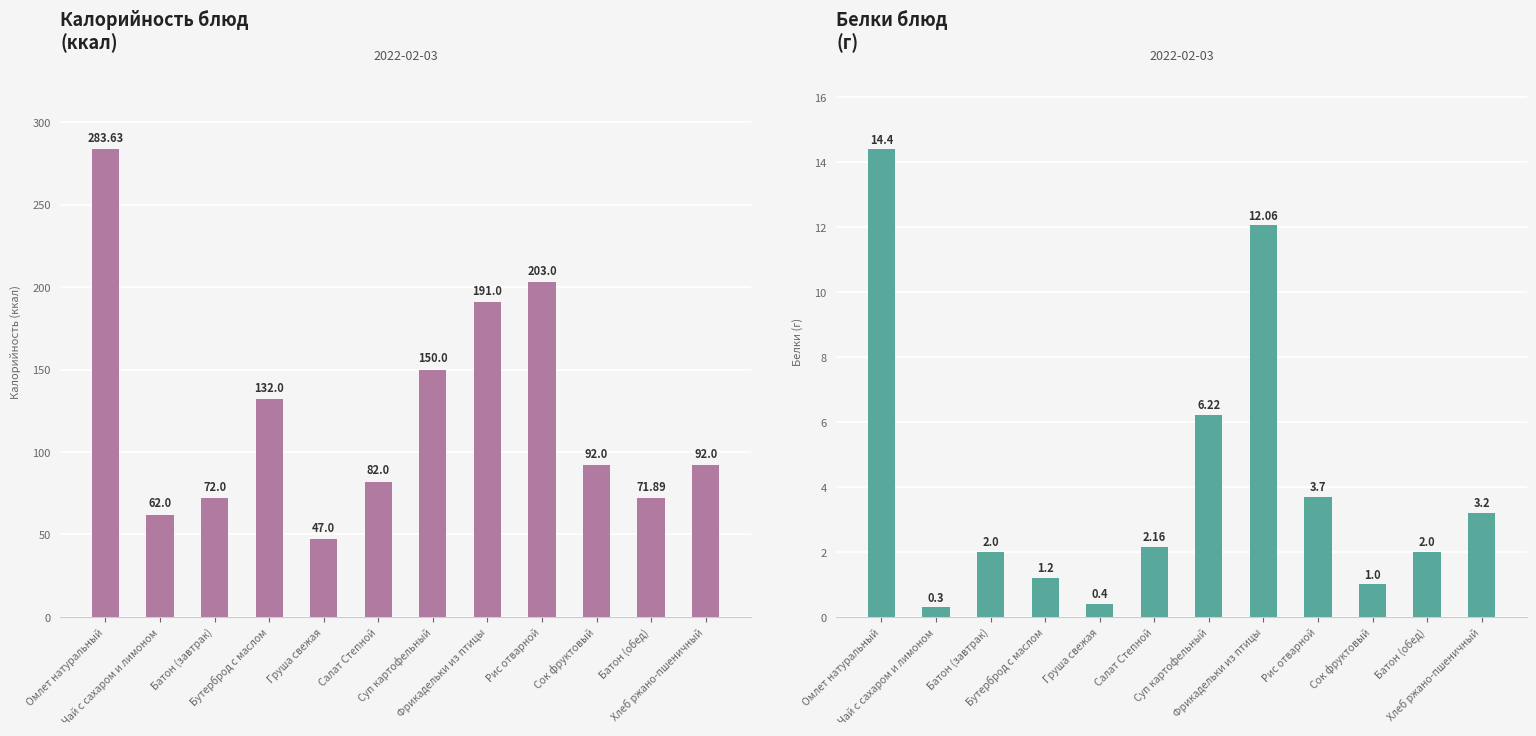

What is the label of the 5th bar from the right?

Фрикадельки из птицы